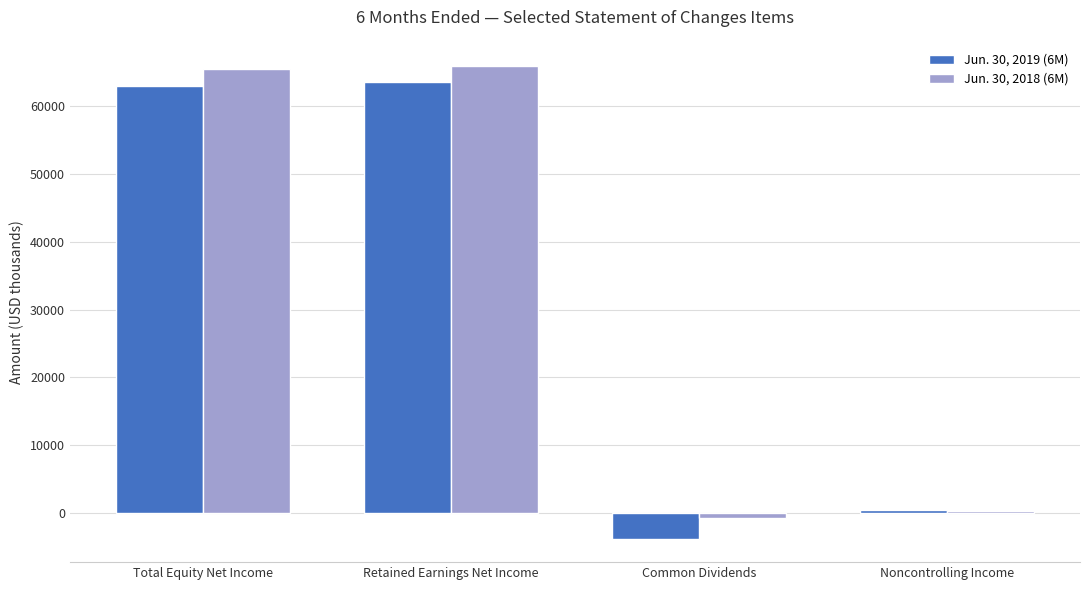

How many bars are there in total?

8